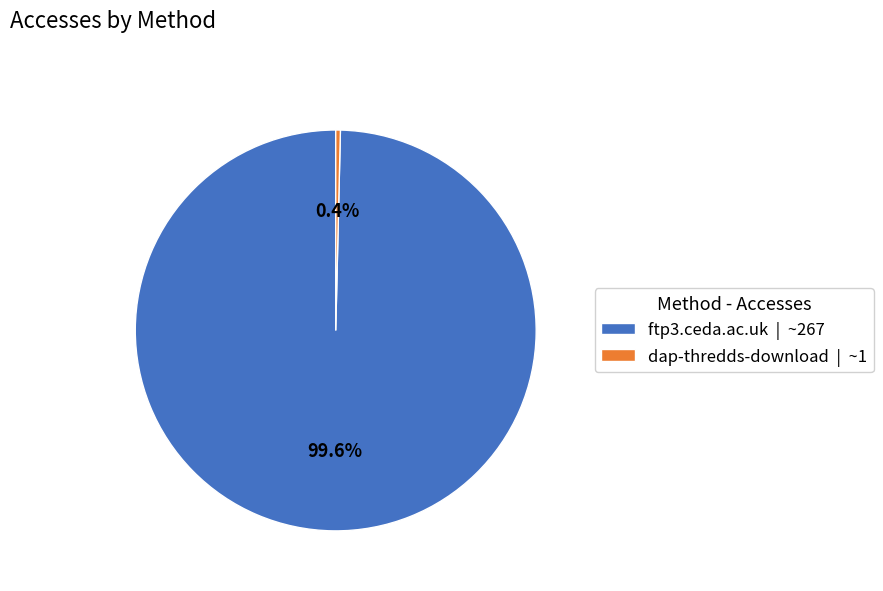

How many segments does this pie chart have?

2